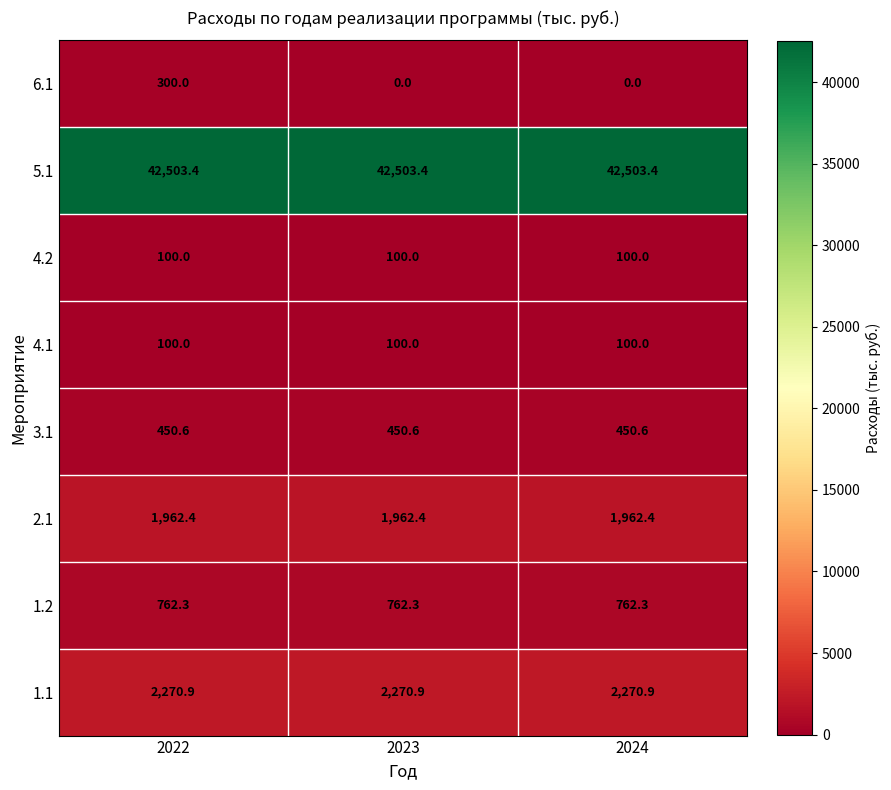

Which series has the largest total across all categories?

5.1